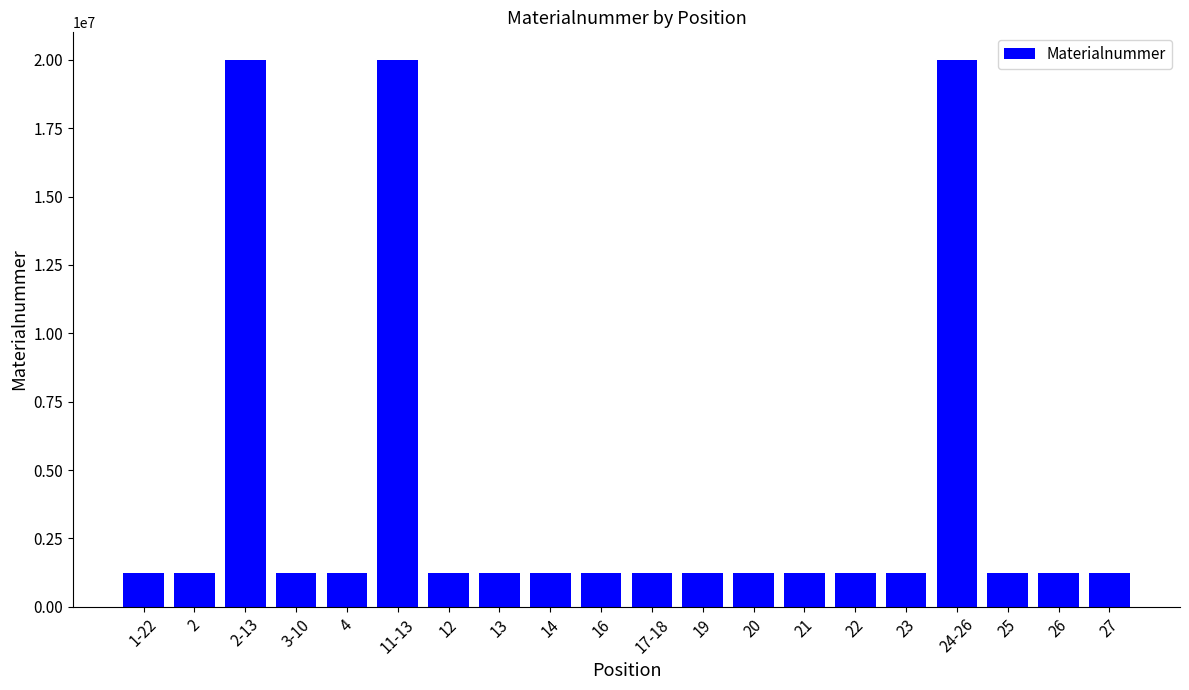

What position from the left is 21?

14